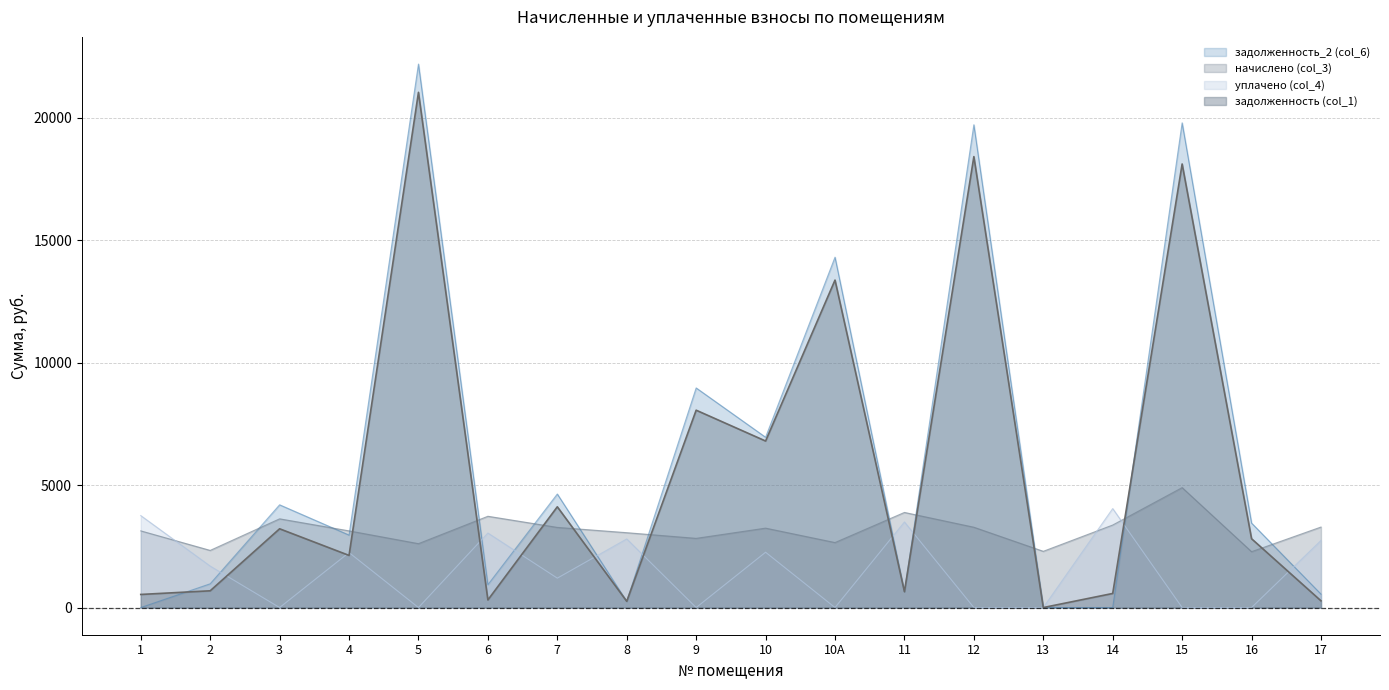

Read the начислено (col_3) value at 15.

4896.0